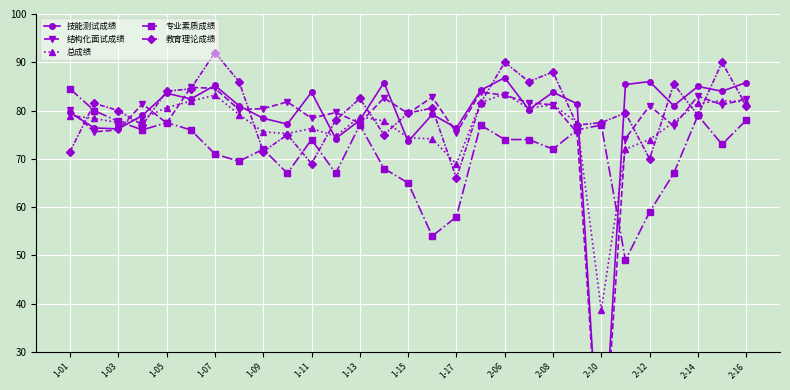

The 专业素质成绩 series shows 78.0 at 2-16. True or false?

True